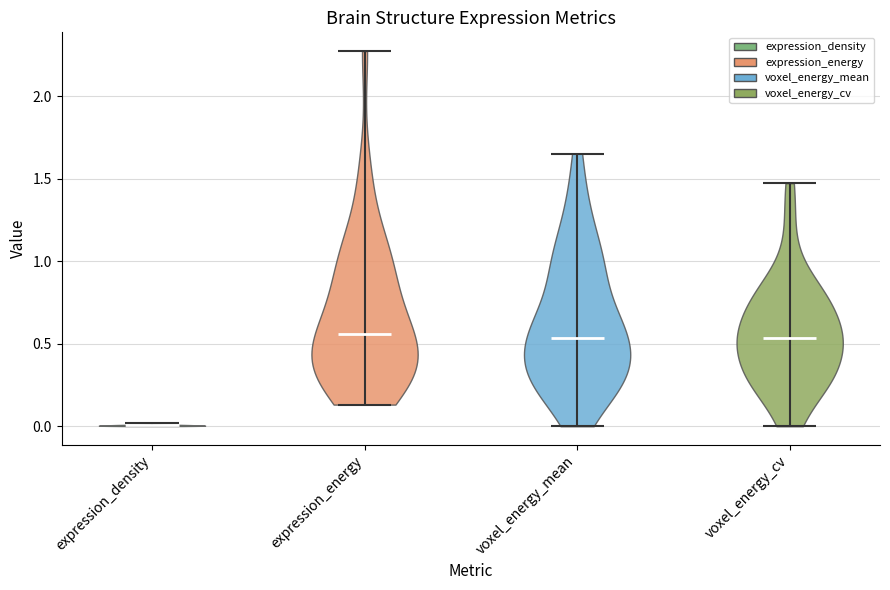

Reading left to right, read every violin against the y-axis: where its median line is, and the lowest and highest points it reaches. The values are not printed on the chart, so give them approximately, as read against the axis.

expression_density: median line 0.00, lowest point 0.00, highest point 0.00
expression_energy: median line 0.55, lowest point 0.15, highest point 2.25
voxel_energy_mean: median line 0.55, lowest point 0.00, highest point 1.65
voxel_energy_cv: median line 0.55, lowest point 0.00, highest point 1.45